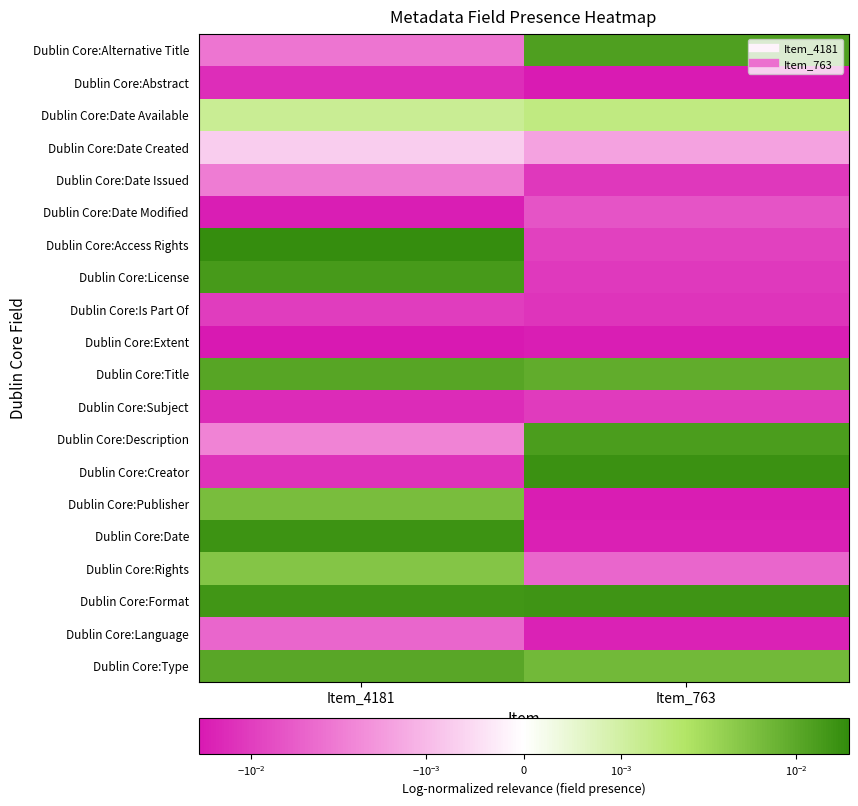

Count the number of data series in this chart.

20